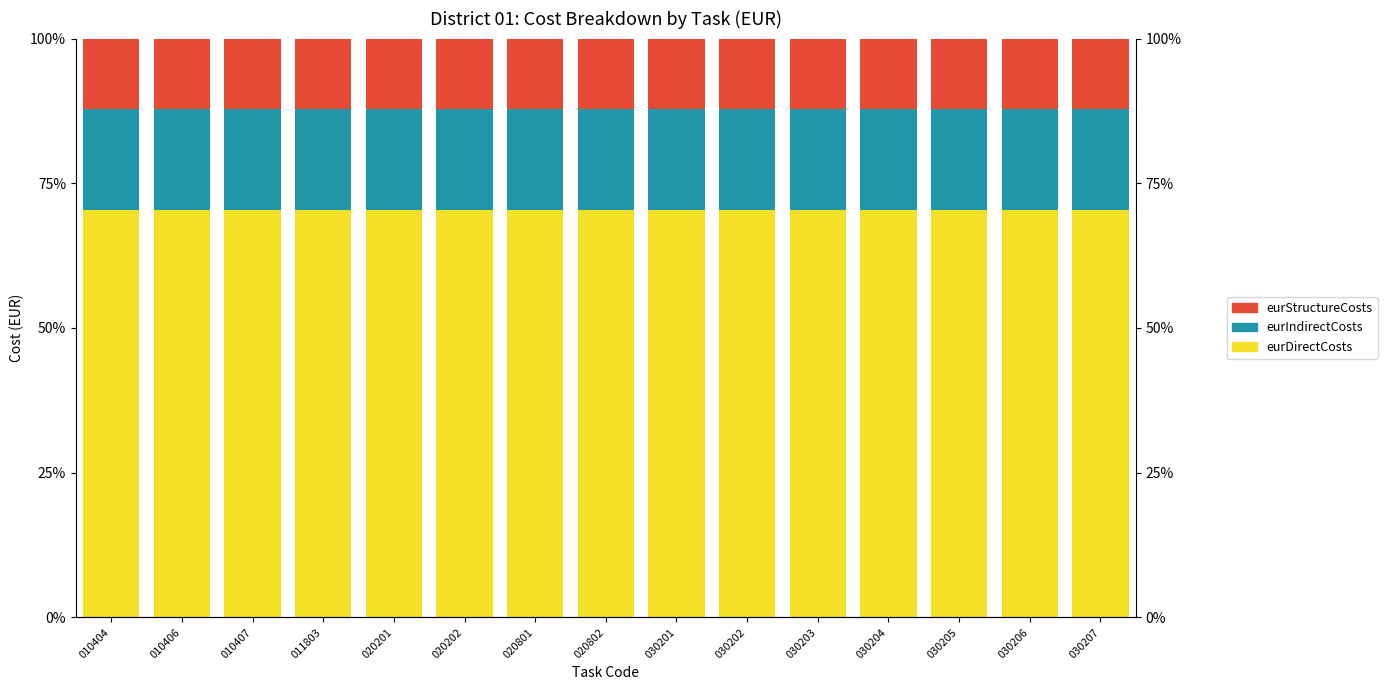

Is it true that eurIndirectCosts equals 17.5 at 010407?

True